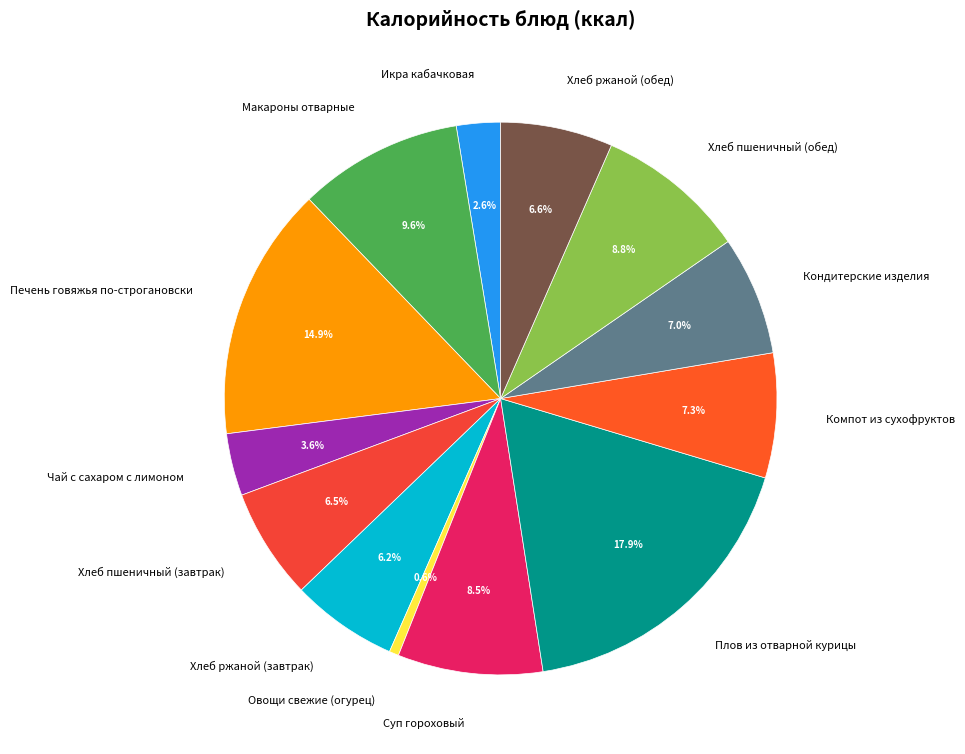

Does any single category account for the majority?

No